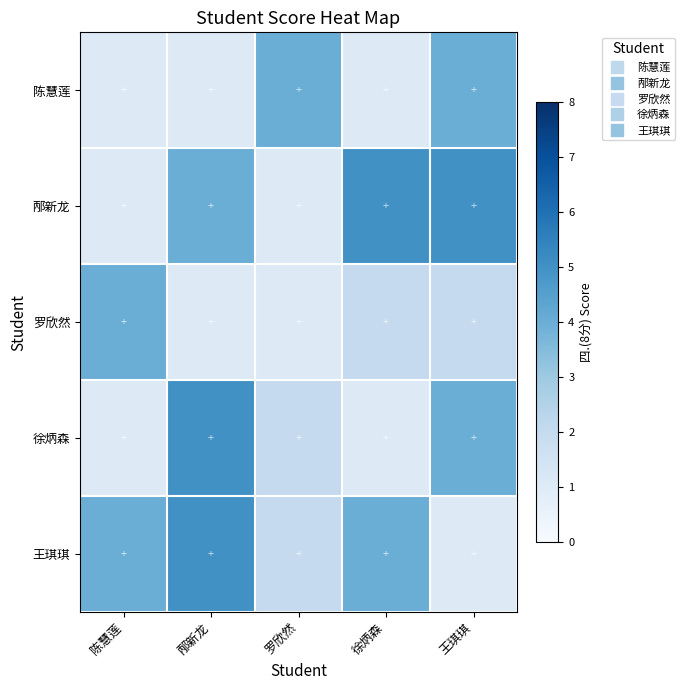

Reading left to right, extract all data points from this chart.

陈慧莲: 陈慧莲=1	邴新龙=1	罗欣然=4	徐炳森=1	王琪琪=4
邴新龙: 陈慧莲=1	邴新龙=4	罗欣然=1	徐炳森=5	王琪琪=5
罗欣然: 陈慧莲=4	邴新龙=1	罗欣然=1	徐炳森=2	王琪琪=2
徐炳森: 陈慧莲=1	邴新龙=5	罗欣然=2	徐炳森=1	王琪琪=4
王琪琪: 陈慧莲=4	邴新龙=5	罗欣然=2	徐炳森=4	王琪琪=1